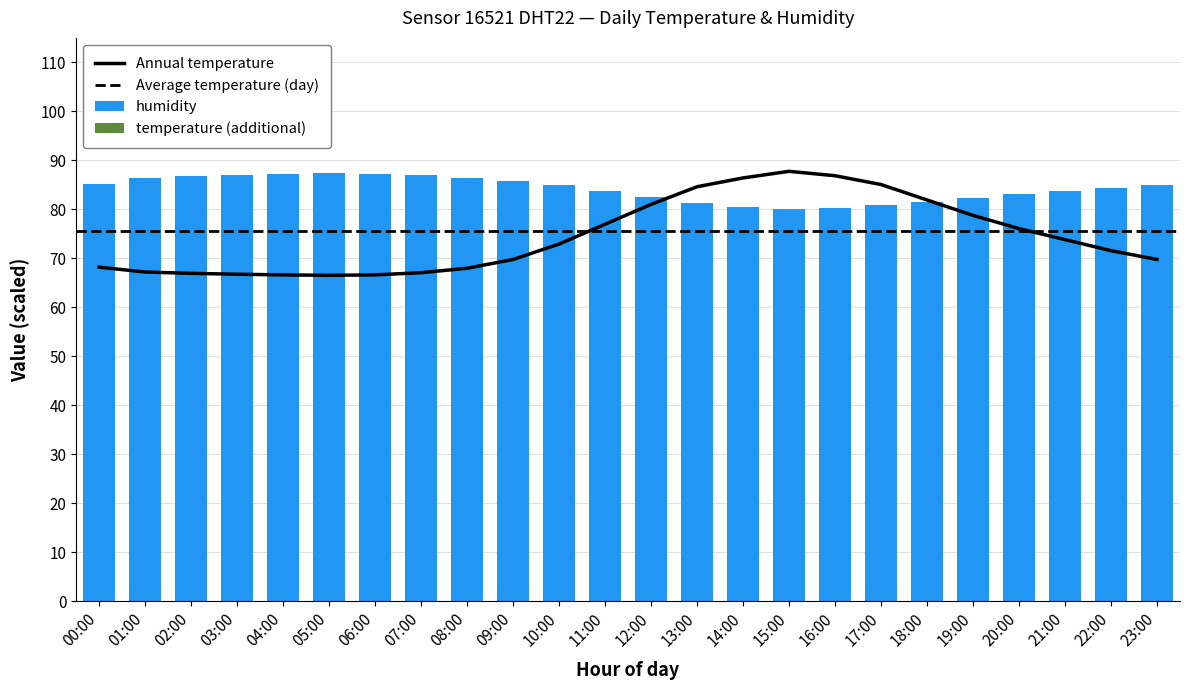

List the series in order of their overall mean, lowest first.

temperature, humidity